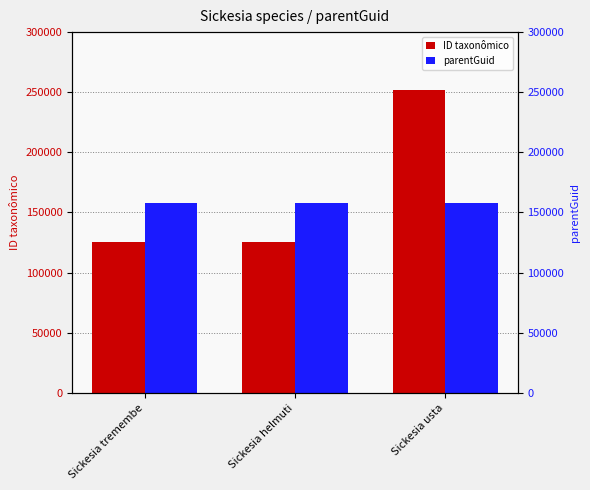

What are all the series names shown in the legend?

ID taxonômico, parentGuid